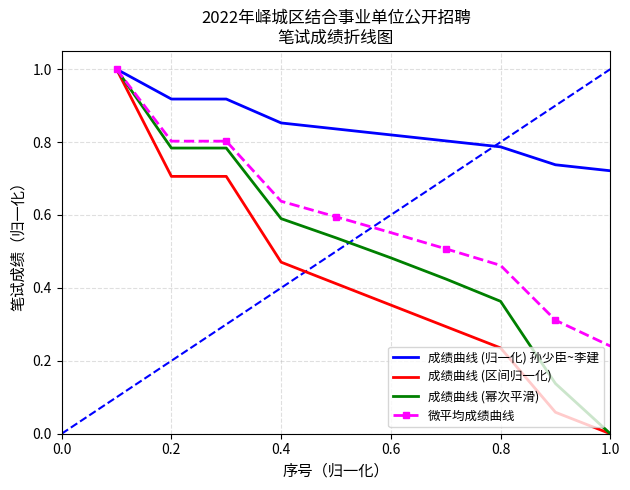

Reading left to right, transcribe all the data shown in this chart.

成绩曲线 (归一化) 孙少臣~李建: 1.0	0.9	0.9	0.9	0.8	0.8	0.8	0.8	0.7	0.7
成绩曲线 (区间归一化): 1.0	0.7	0.7	0.5	0.4	0.4	0.3	0.2	0.1	0.0
成绩曲线 (幂次平滑): 1.0	0.8	0.8	0.6	0.5	0.5	0.4	0.4	0.1	0.0
微平均成绩曲线: 1.0	0.8	0.8	0.6	0.6	0.6	0.5	0.5	0.3	0.2